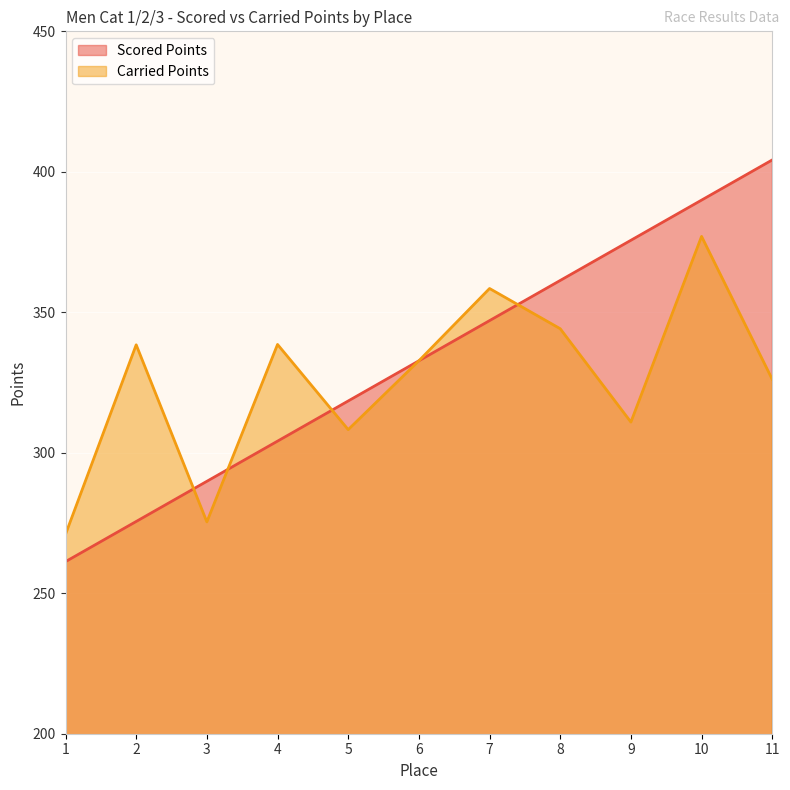

At which category does Carried Points reach its first local peak?

2